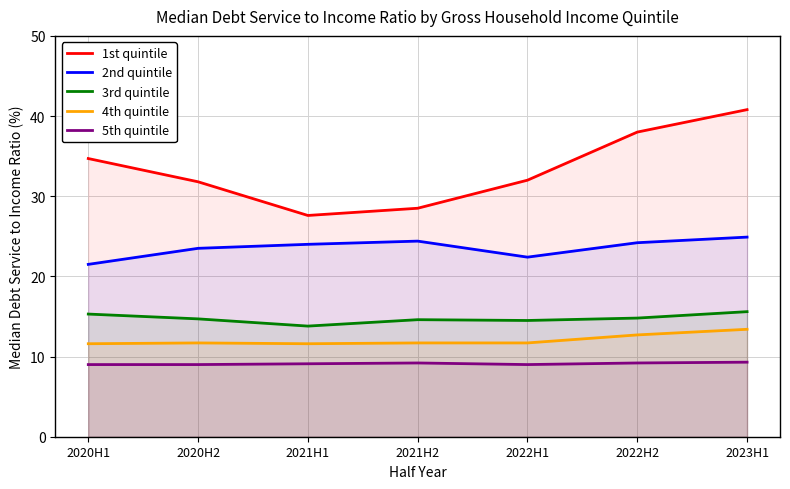

At which category is the sum across all series the highest?

2023H1